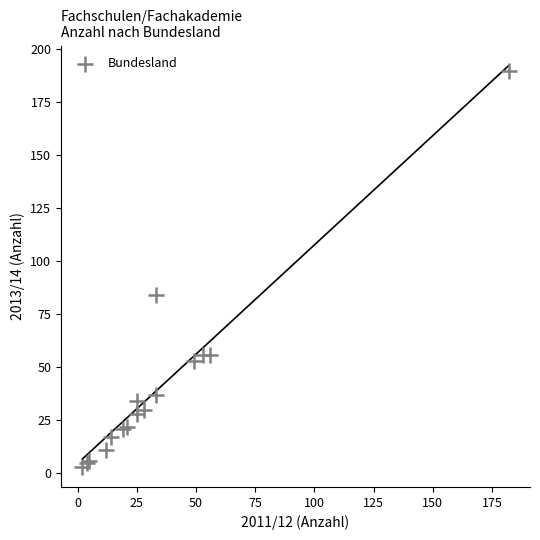

What Y value in the scatter plot is closest to 96?

84